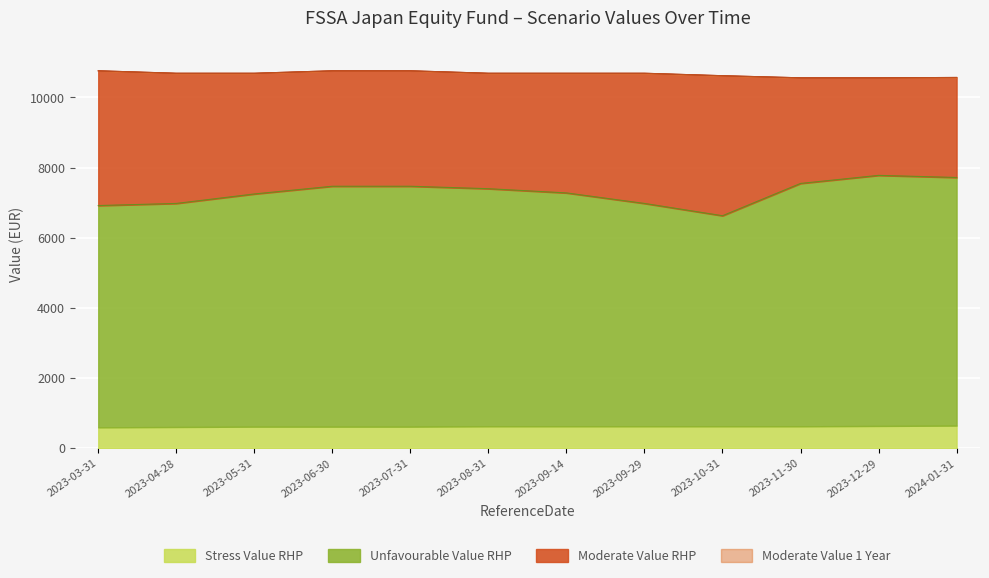

How many lines are shown in the chart?

4